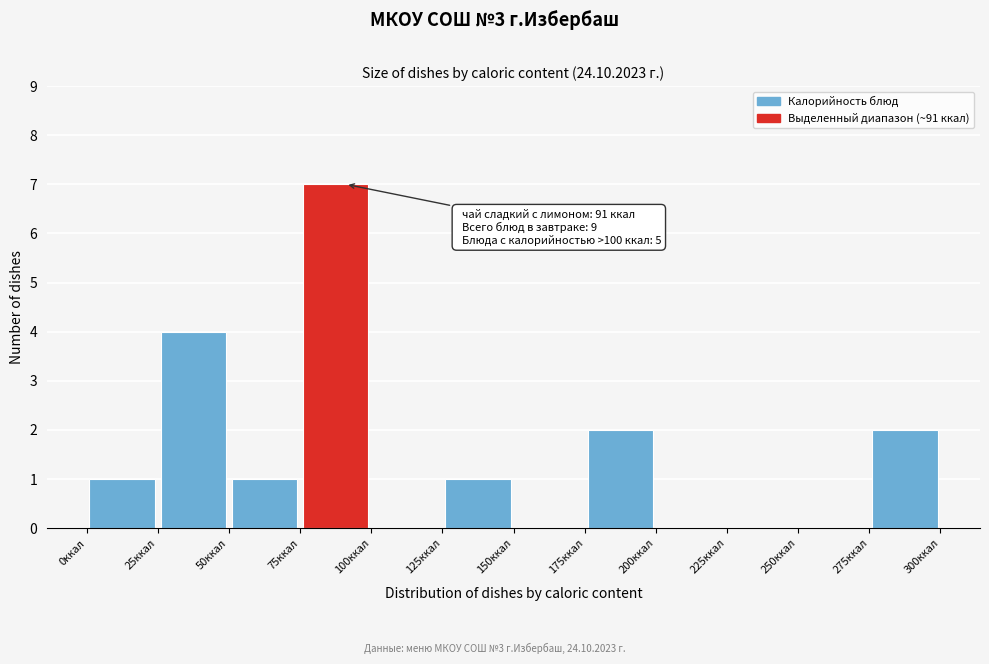

Over which range of the x-axis is the bar tallest?

75 to 100